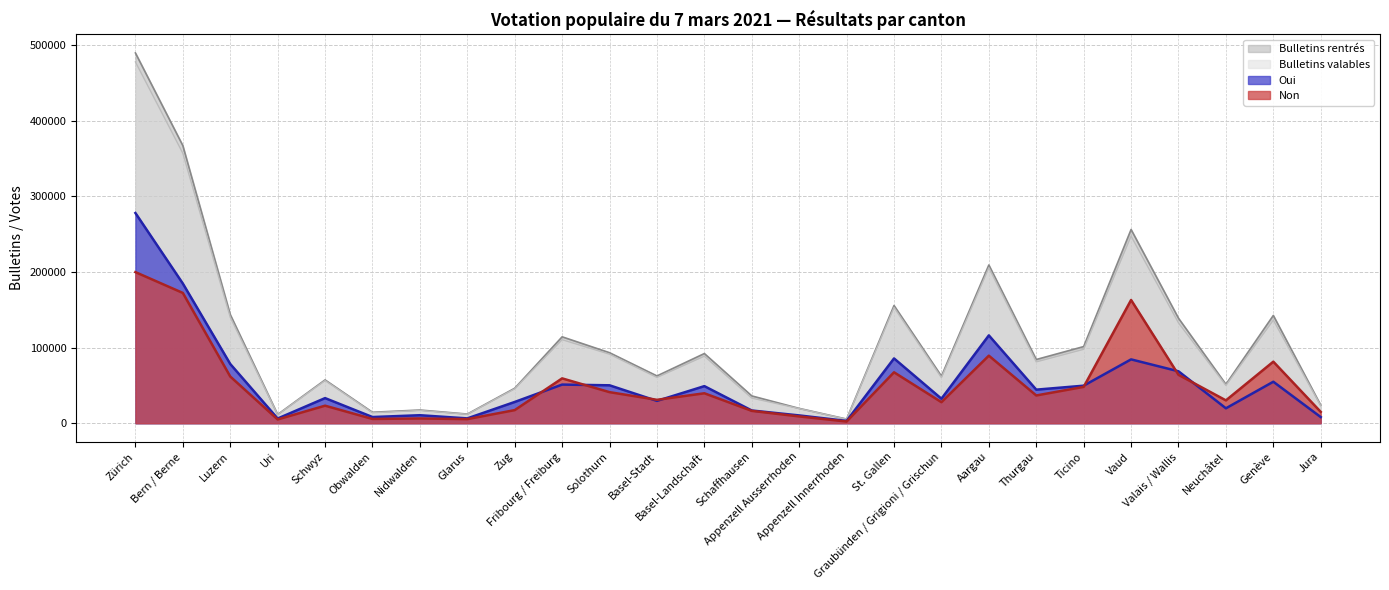

True or false: Bulletins valables and Bulletins rentrés intersect in this chart.

False